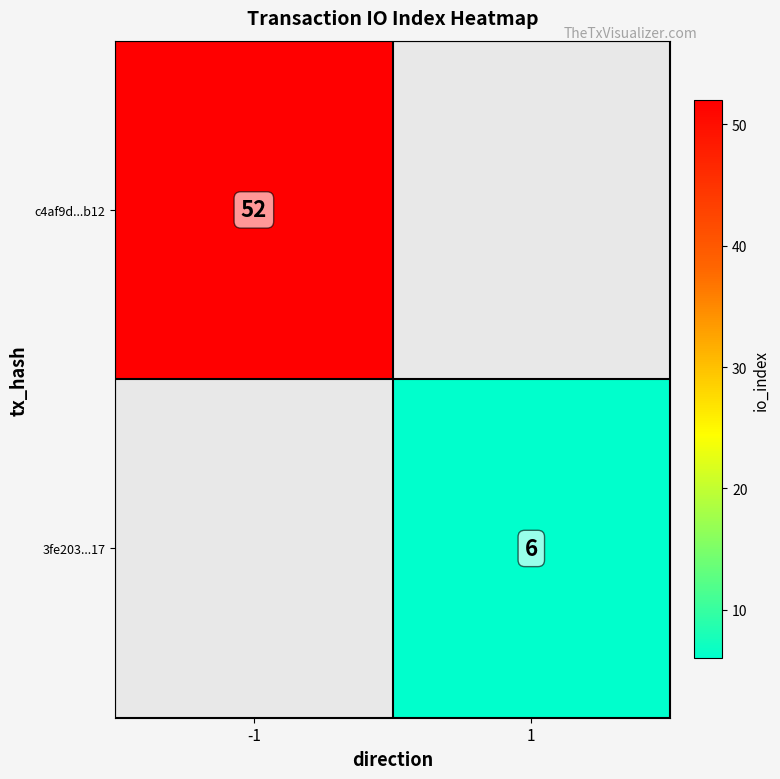

Between 1 and -1, which is larger?

-1